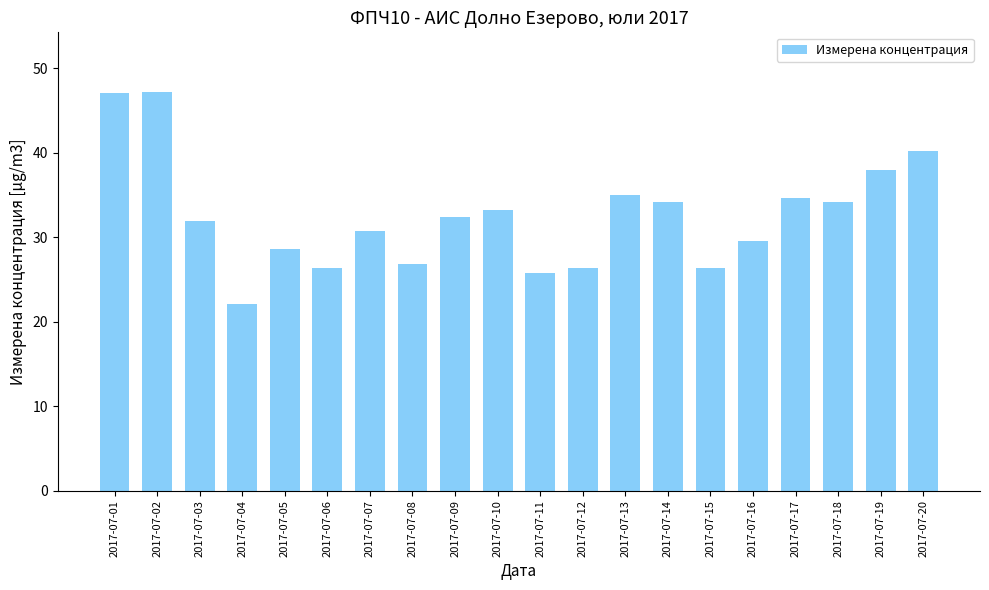

Are the bars horizontal?

No